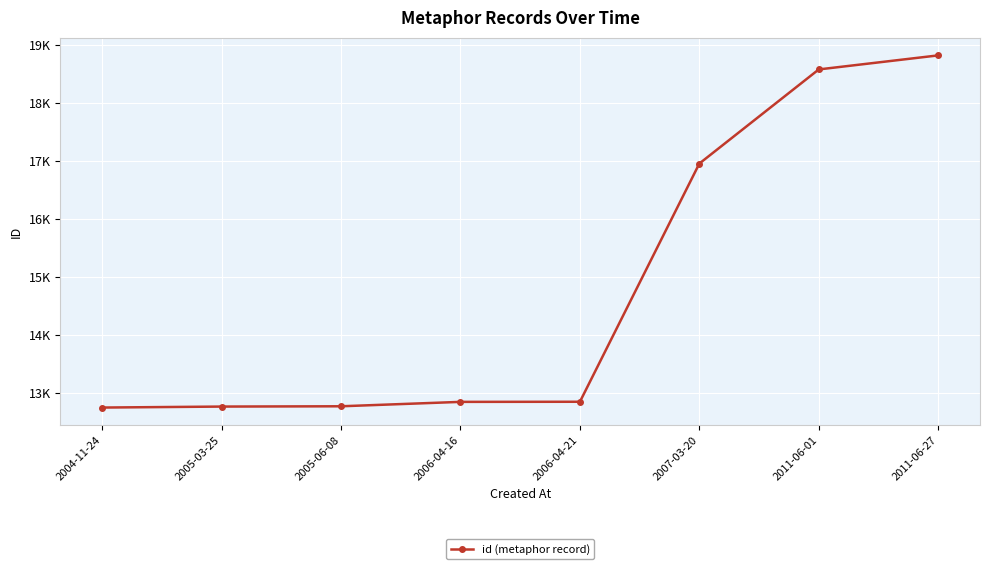

At which label is the value closest to 15783?

2007-03-20